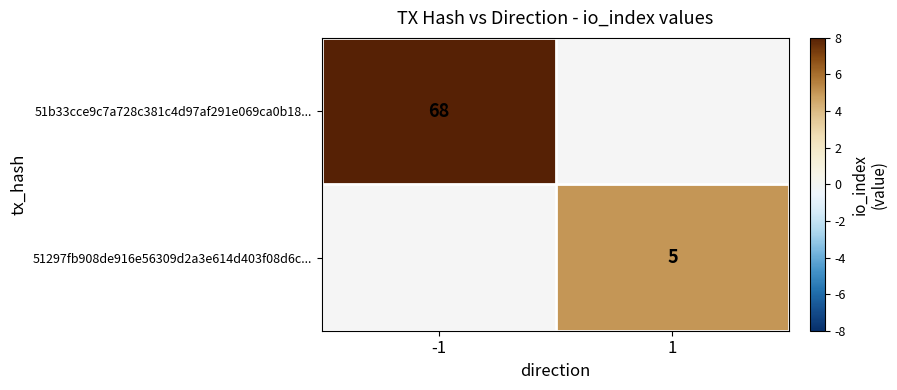

How many data points does each series have?

2